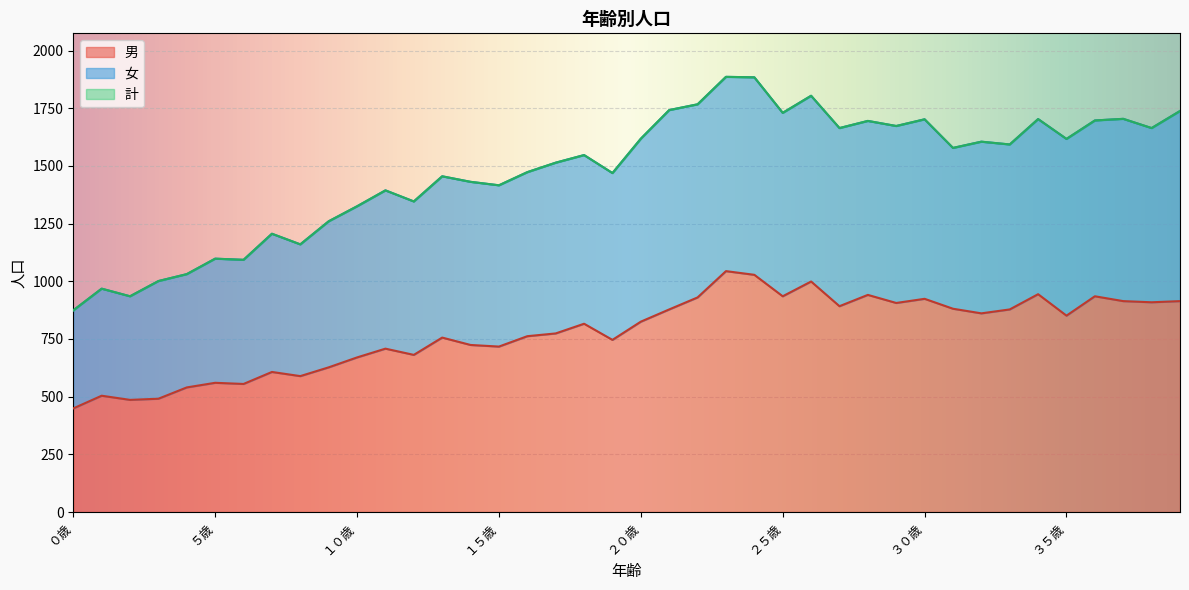

What is the smallest value displayed?

449